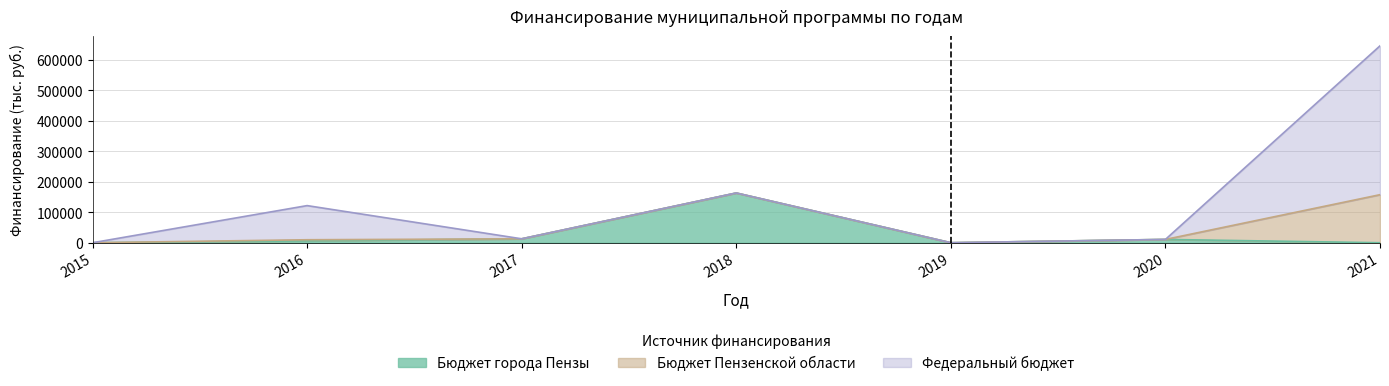

What is the total value across all series at 2020?

10862.2